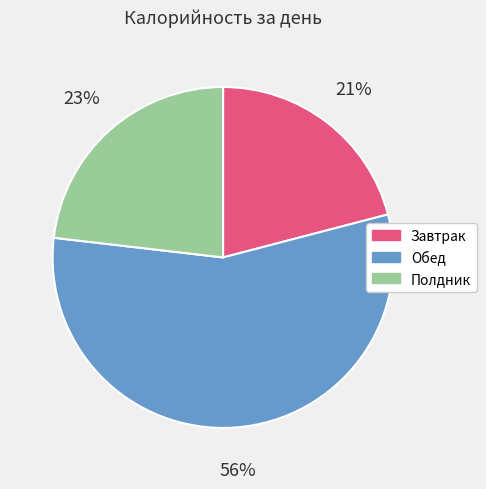

What is the smallest slice in the pie chart?

Завтрак